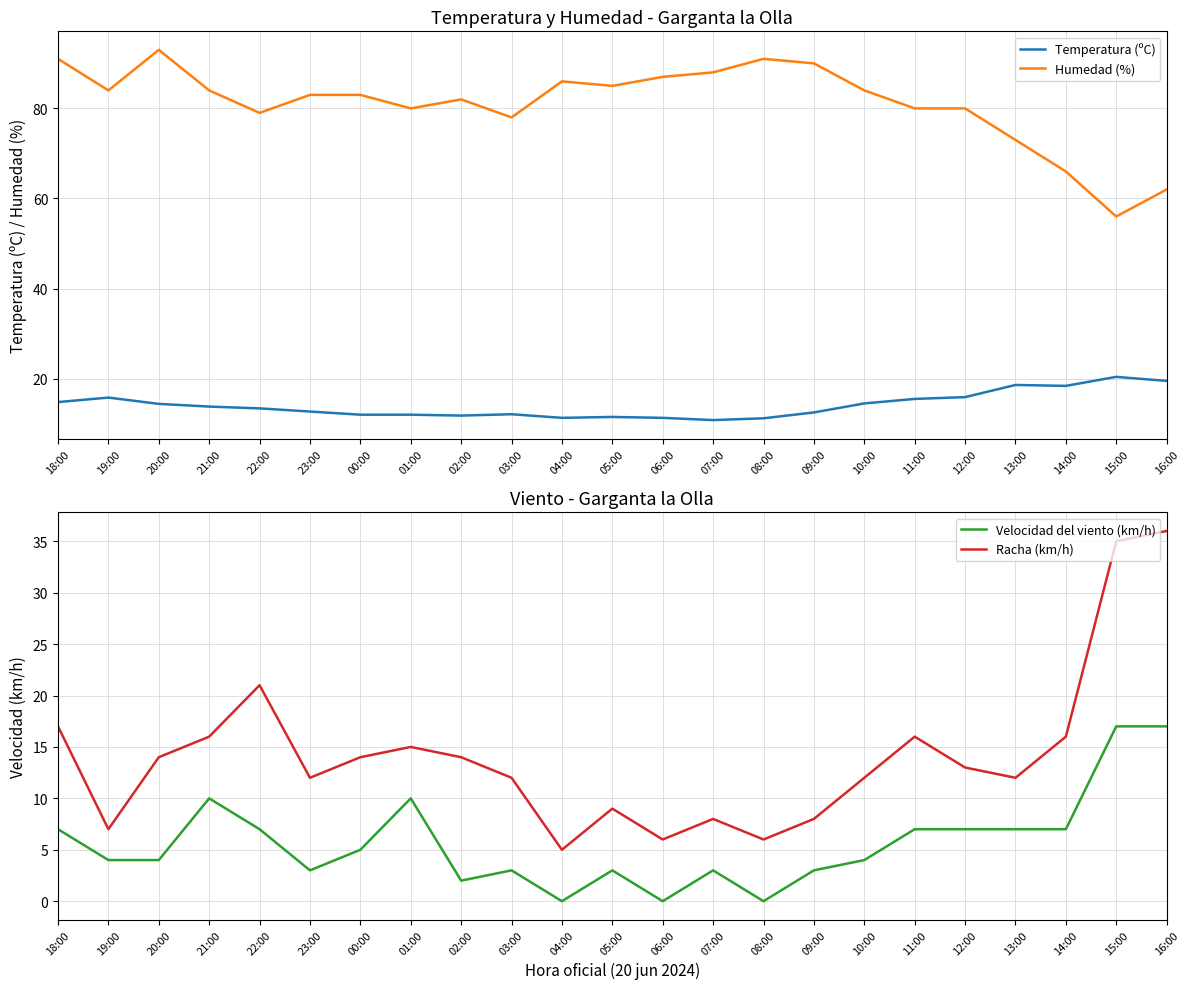

What is the difference between the second highest and minimum values in the Humedad (%) series?

35.0